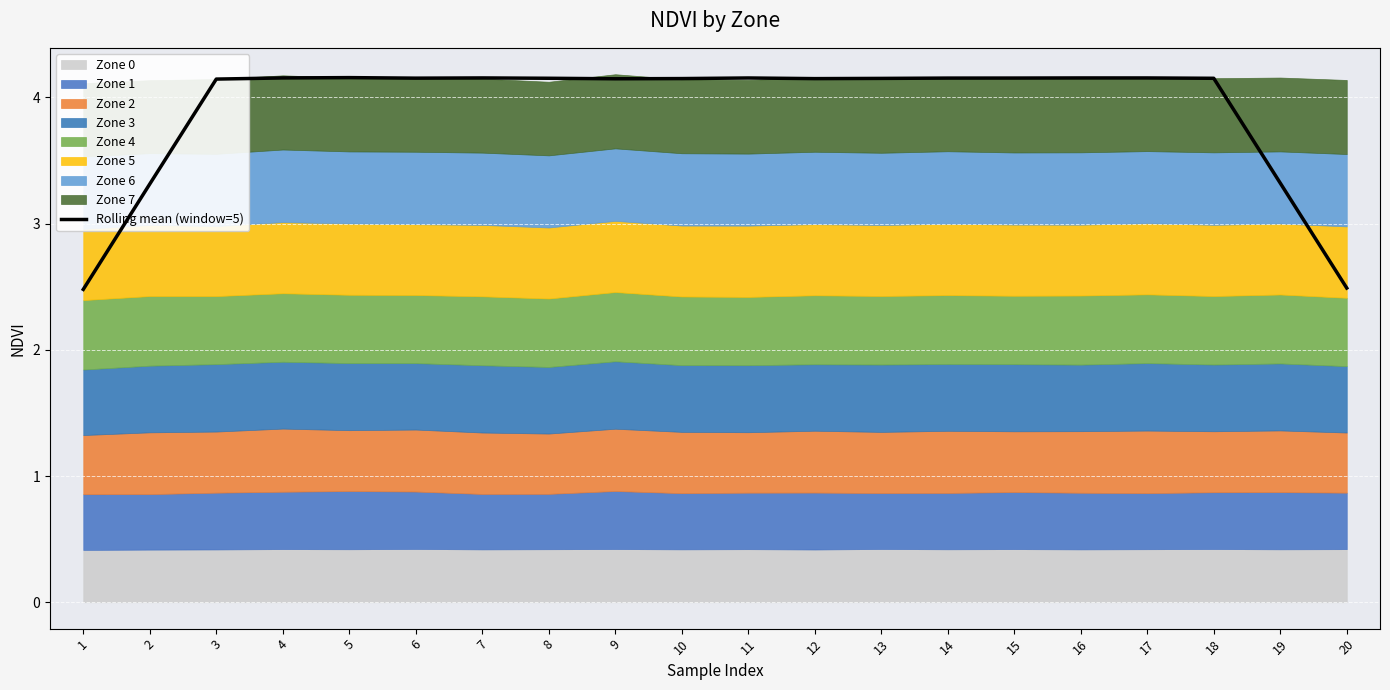

How many points are lower than both their immediate neighbors (excluding endpoints)?

3